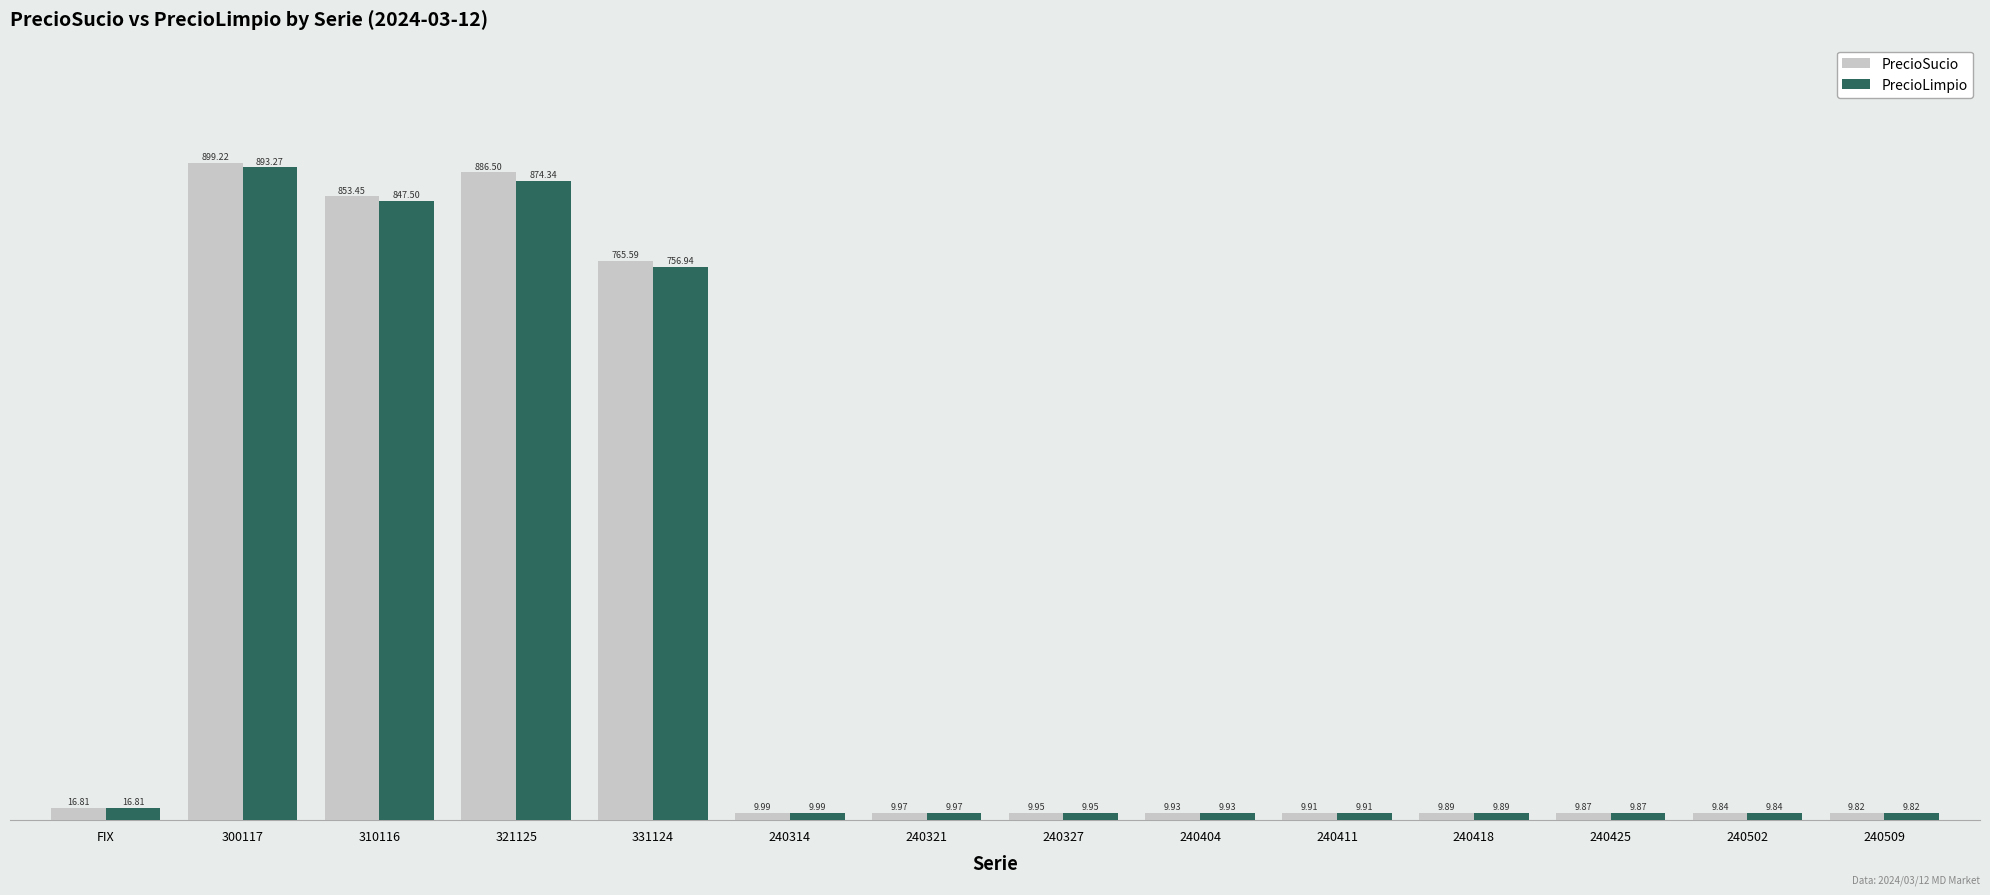

Rank the categories by PrecioSucio value from highest to lowest.

300117, 321125, 310116, 331124, FIX, 240314, 240321, 240327, 240404, 240411, 240418, 240425, 240502, 240509